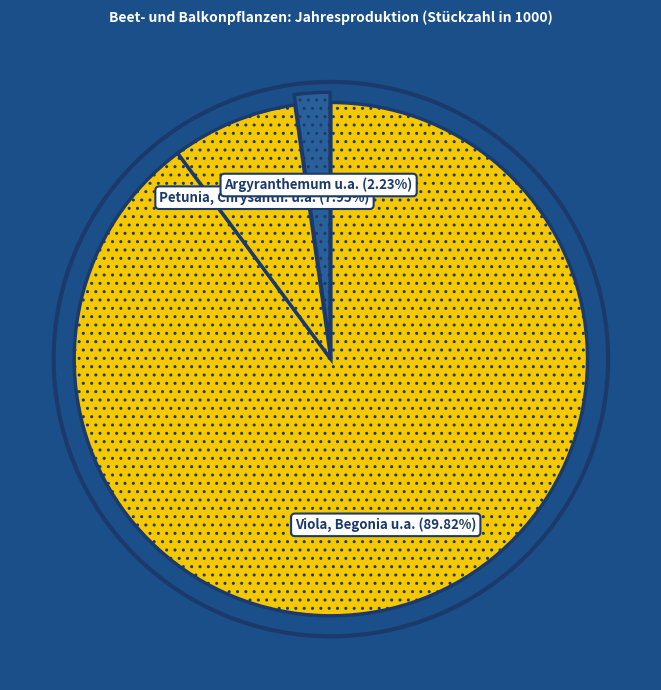

Count the number of slices in the pie.

3